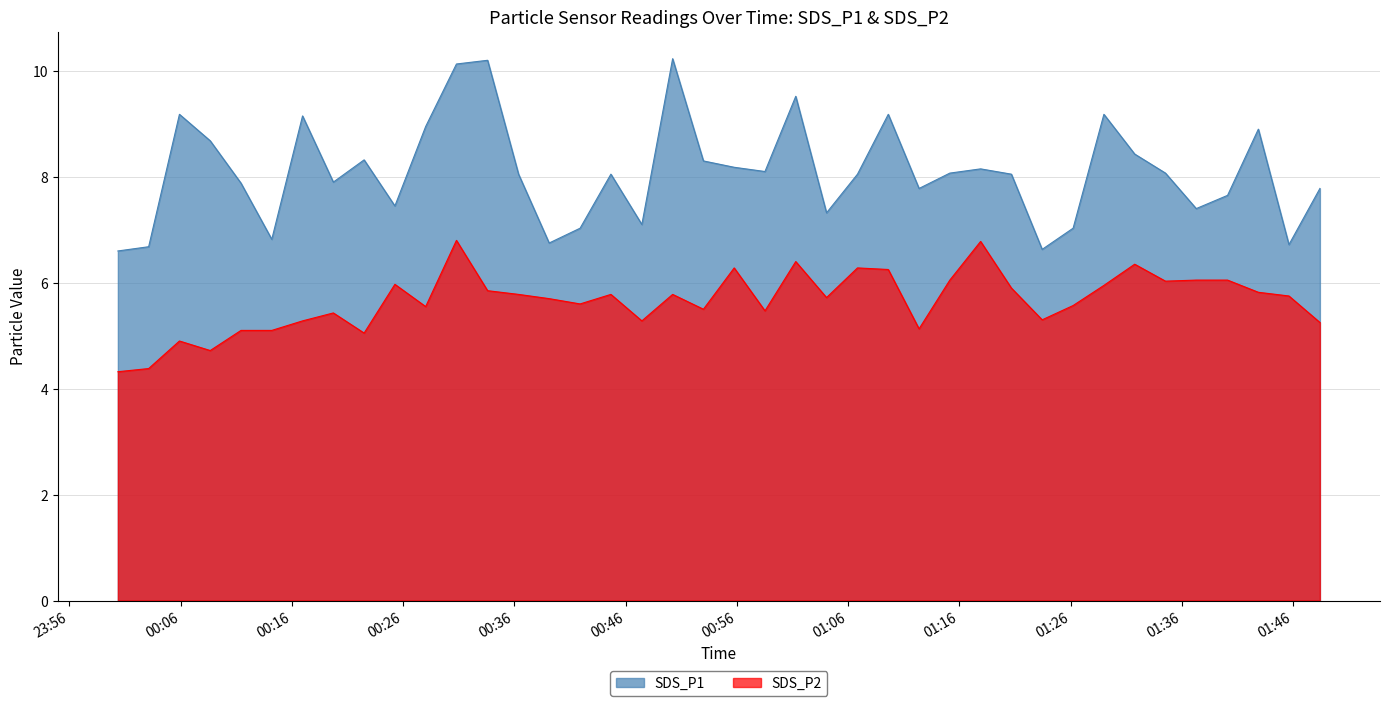

What is the difference between the highest and lowest values at 2024/02/15 00:14:12?

1.7